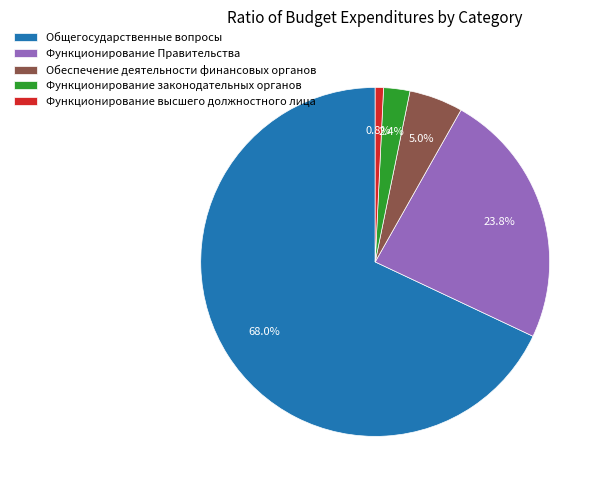

To the nearest percent, what percentage of the pie is Функционирование высшего должностного лица?

1%